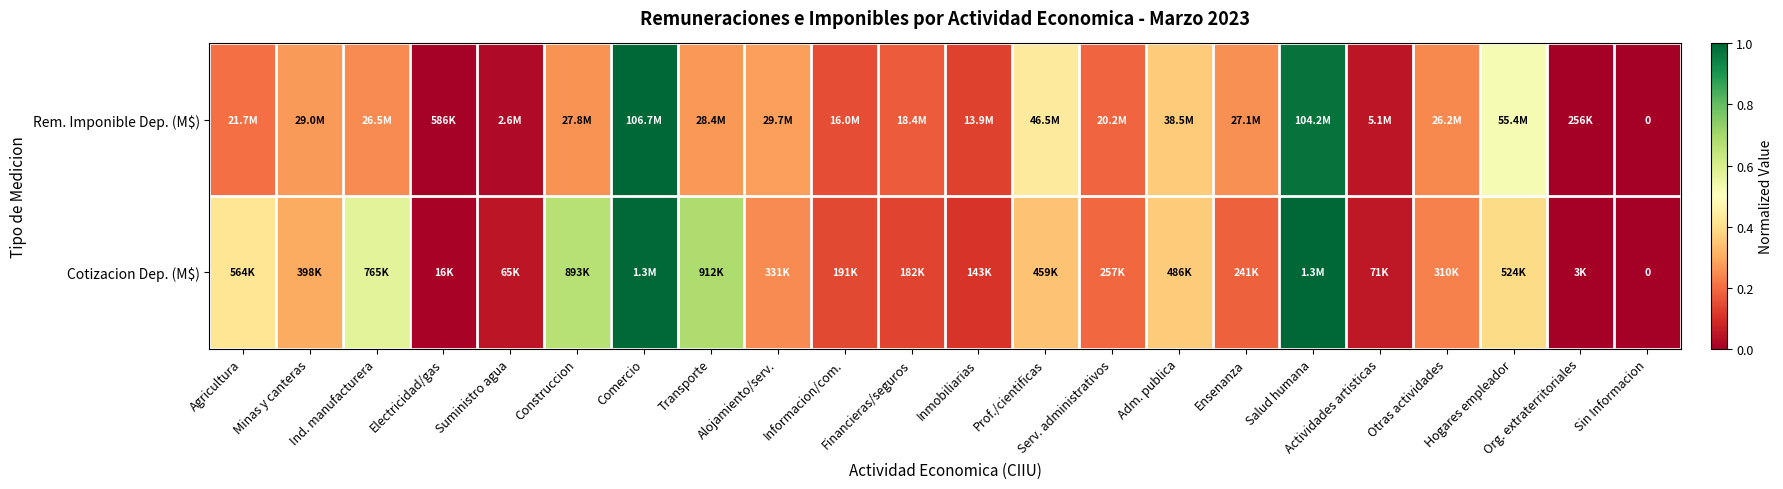

True or false: Rem. Imponible Dep. (M$) has a value of 0.0 at Org. extraterritoriales.

True